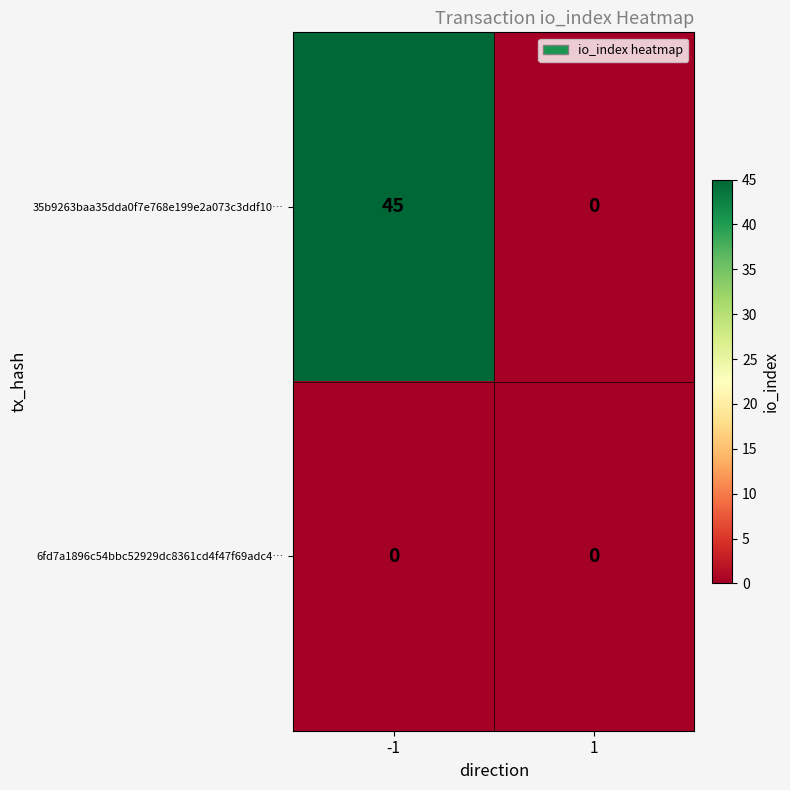

Which series has the largest total across all categories?

35b9263baa35dda0f7e768e199e2a073c3ddf10…